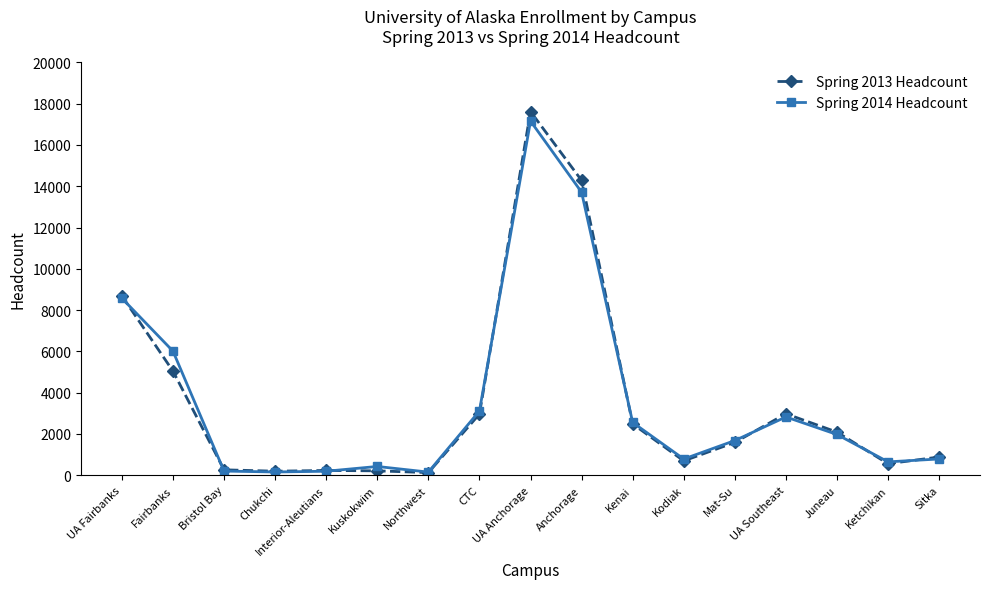

Which category has the highest value in the Spring 2013 Headcount series?

UA Anchorage